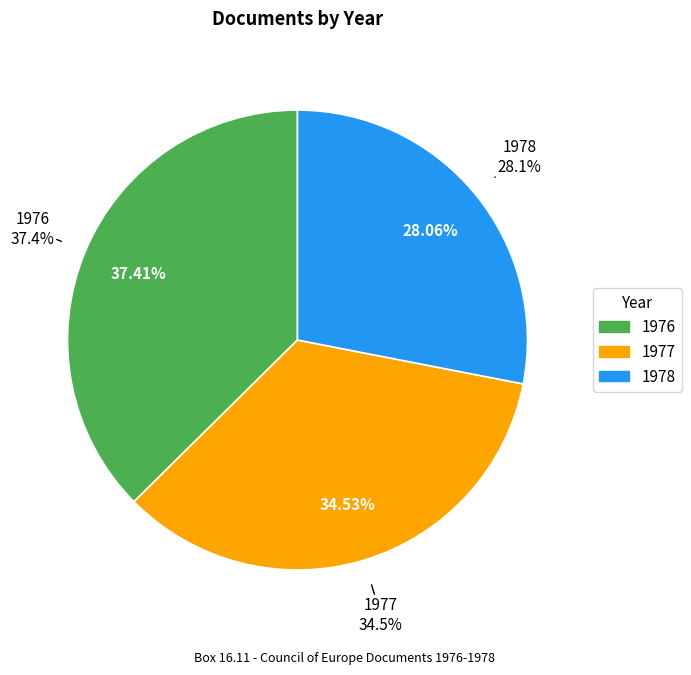

What is the ratio of the value at 1976 to the value at 1977?

1.1